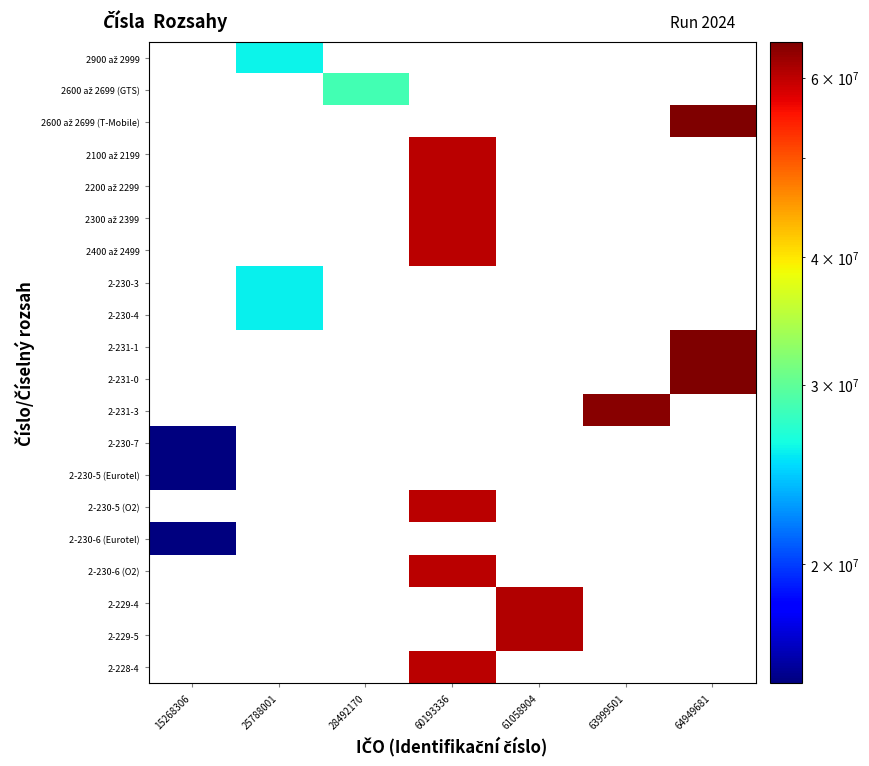

Count the number of categories in the chart.

7